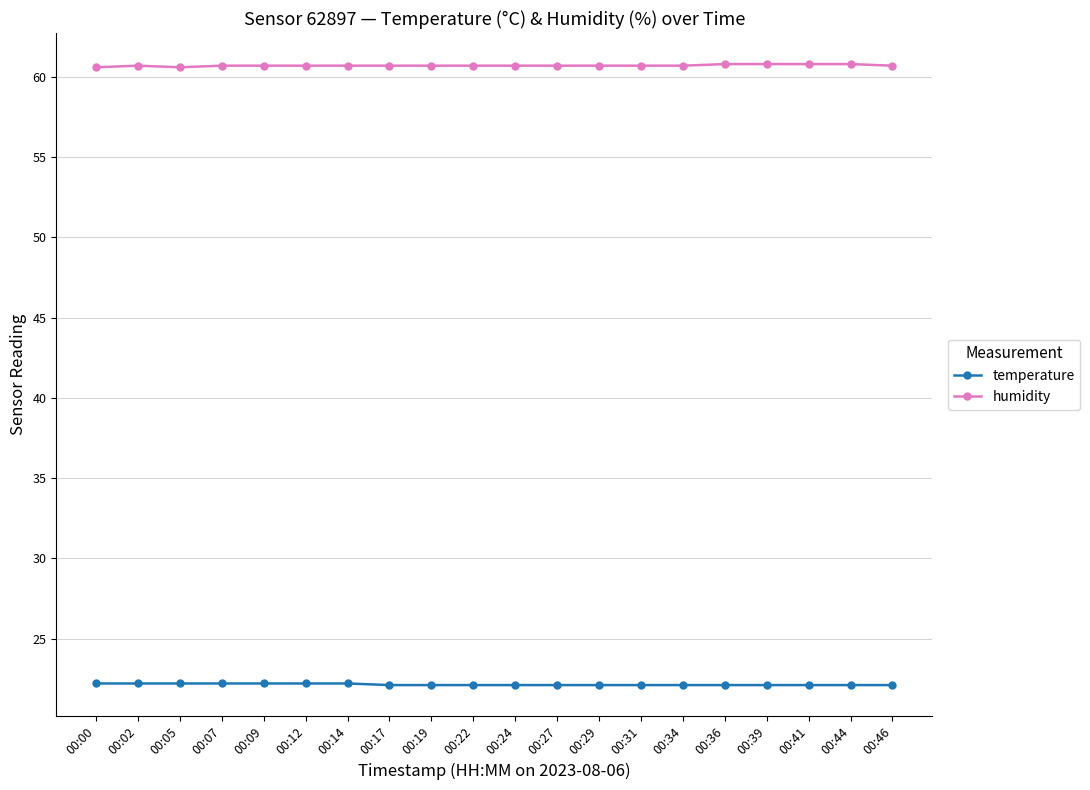

True or false: humidity and temperature intersect in this chart.

False